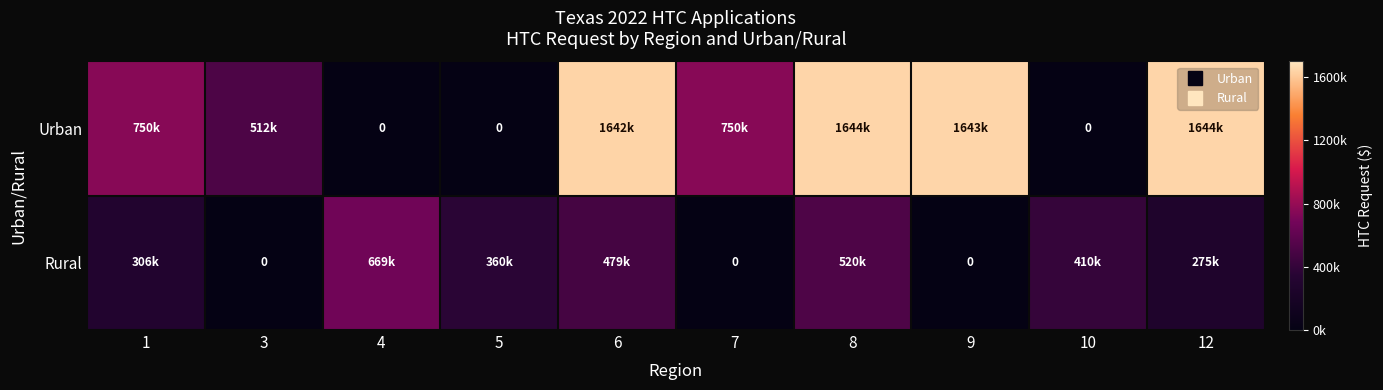

What is the greatest value displayed?

1644969